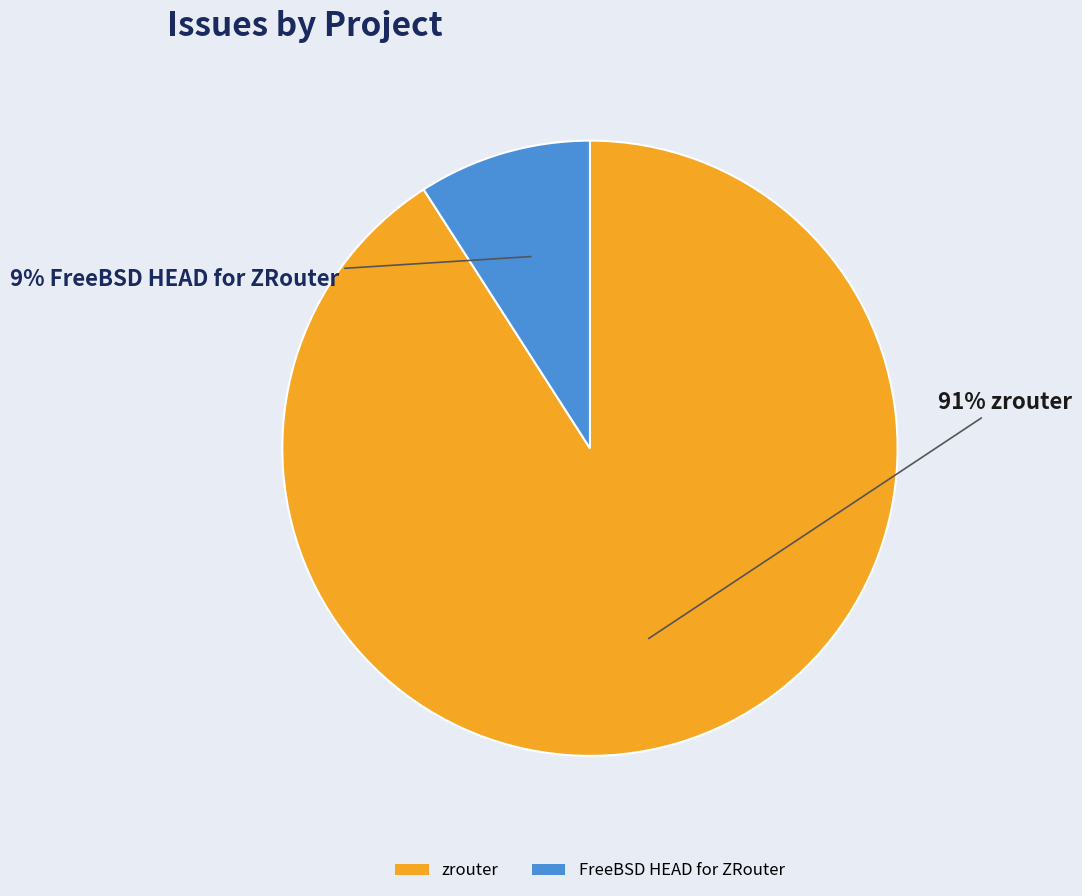

The FreeBSD HEAD for ZRouter slice represents 9% of the pie. True or false?

True